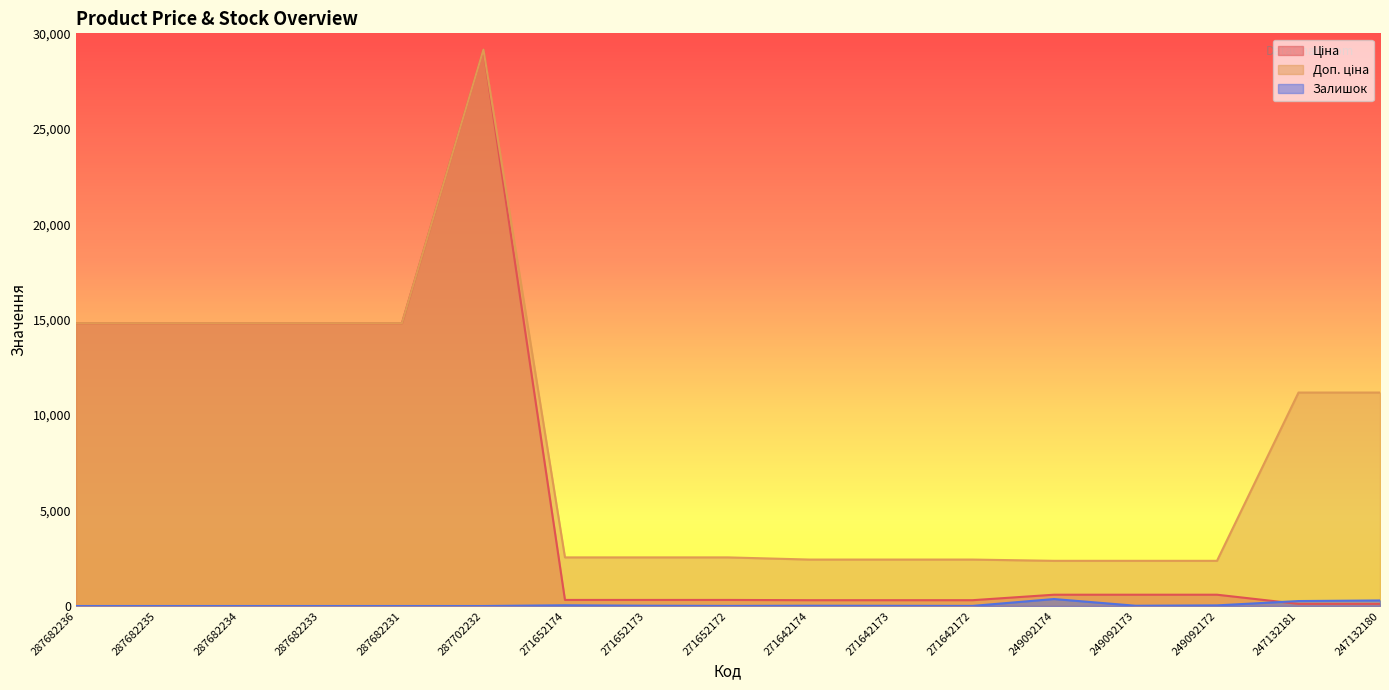

True or false: Залишок has a value of 365.0 at 249092174.

True